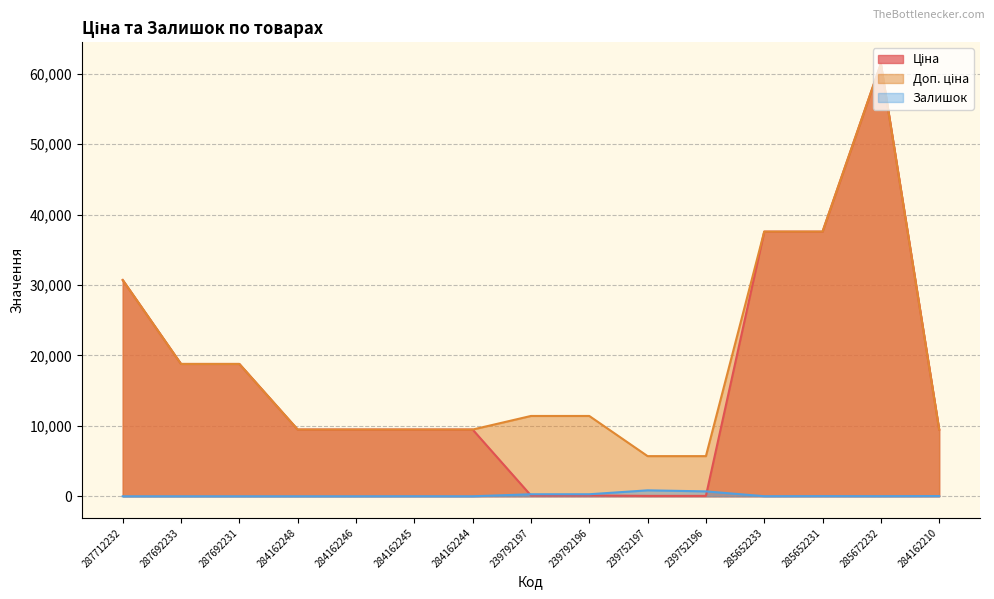

What is the sum of the Доп. ціна values at 239792197 and 285652233?

49003.6